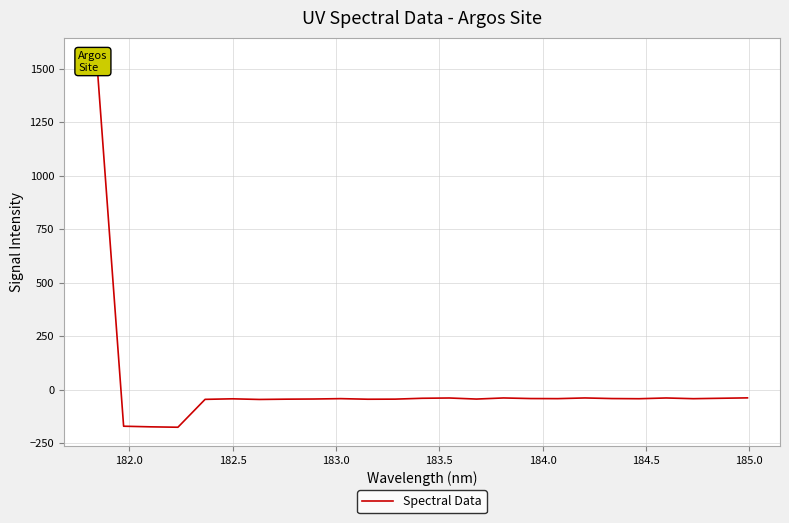

What is the value of the 24th point from the left?

-39.7